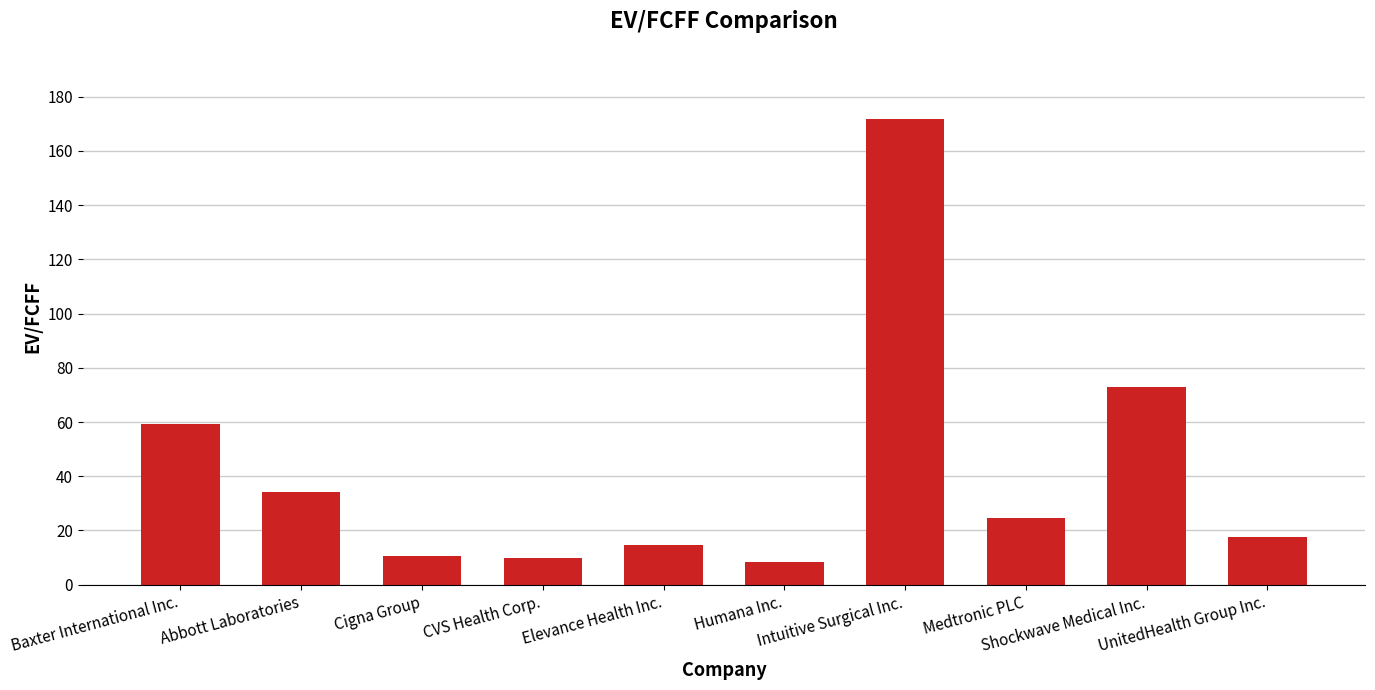

What is the value of the 9th bar from the left?

72.8